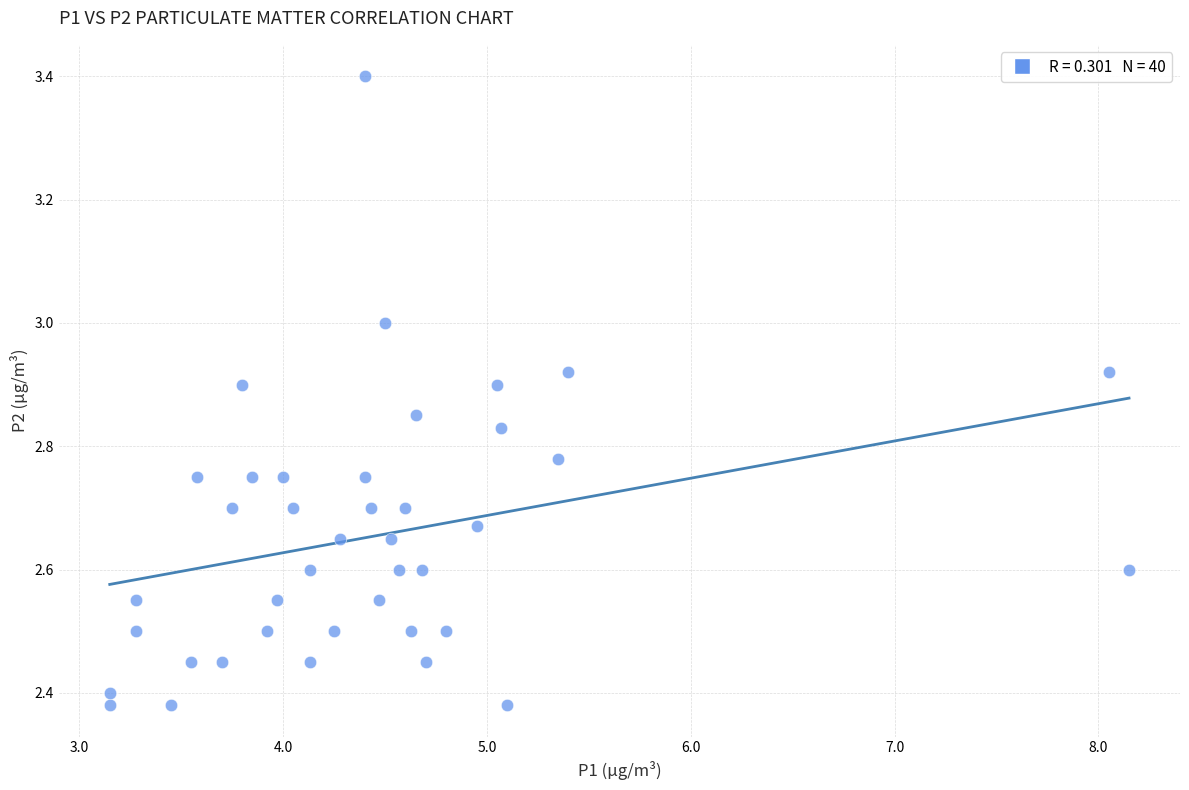

What is the range of Y values (max minus min)?

1.0